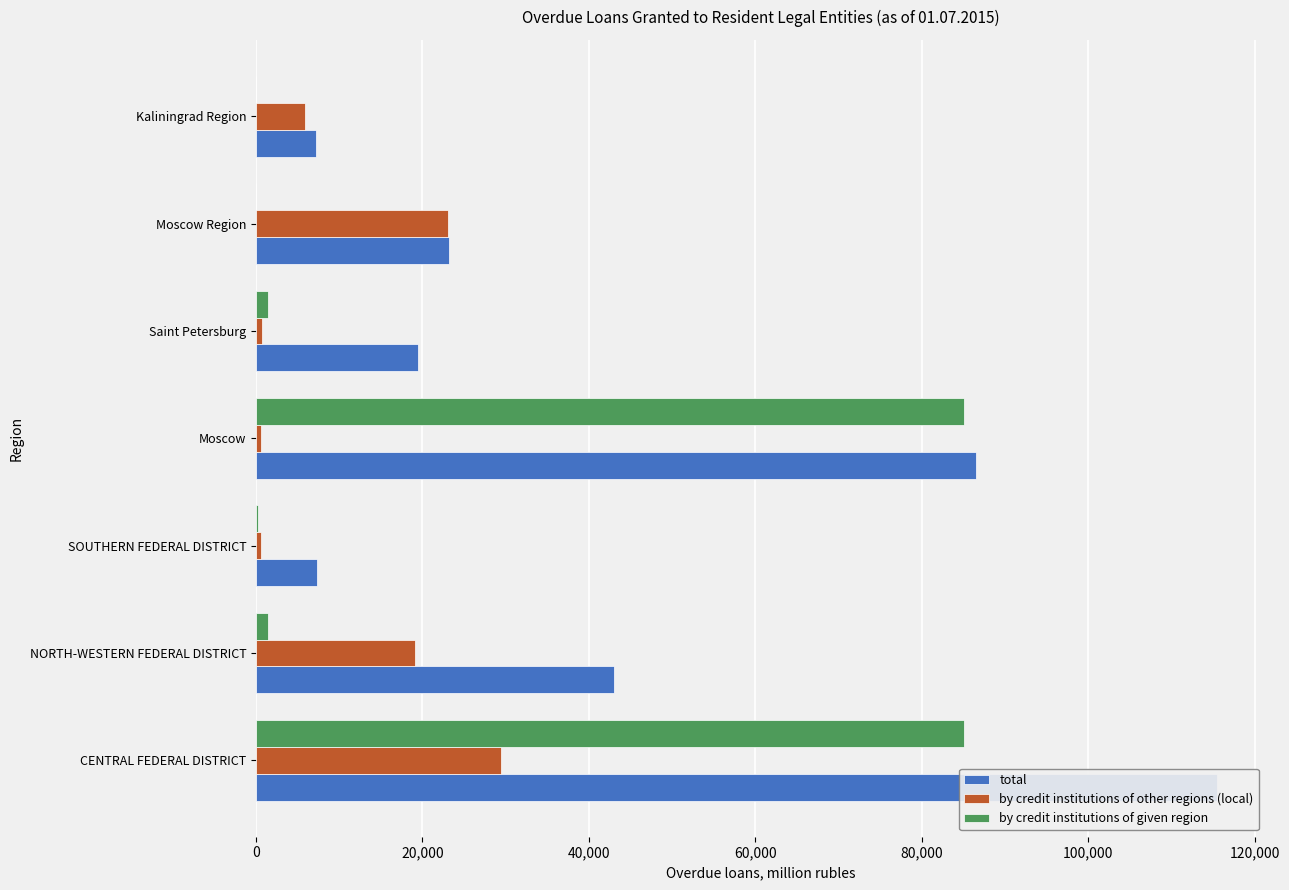

How many bars are there in total?

21